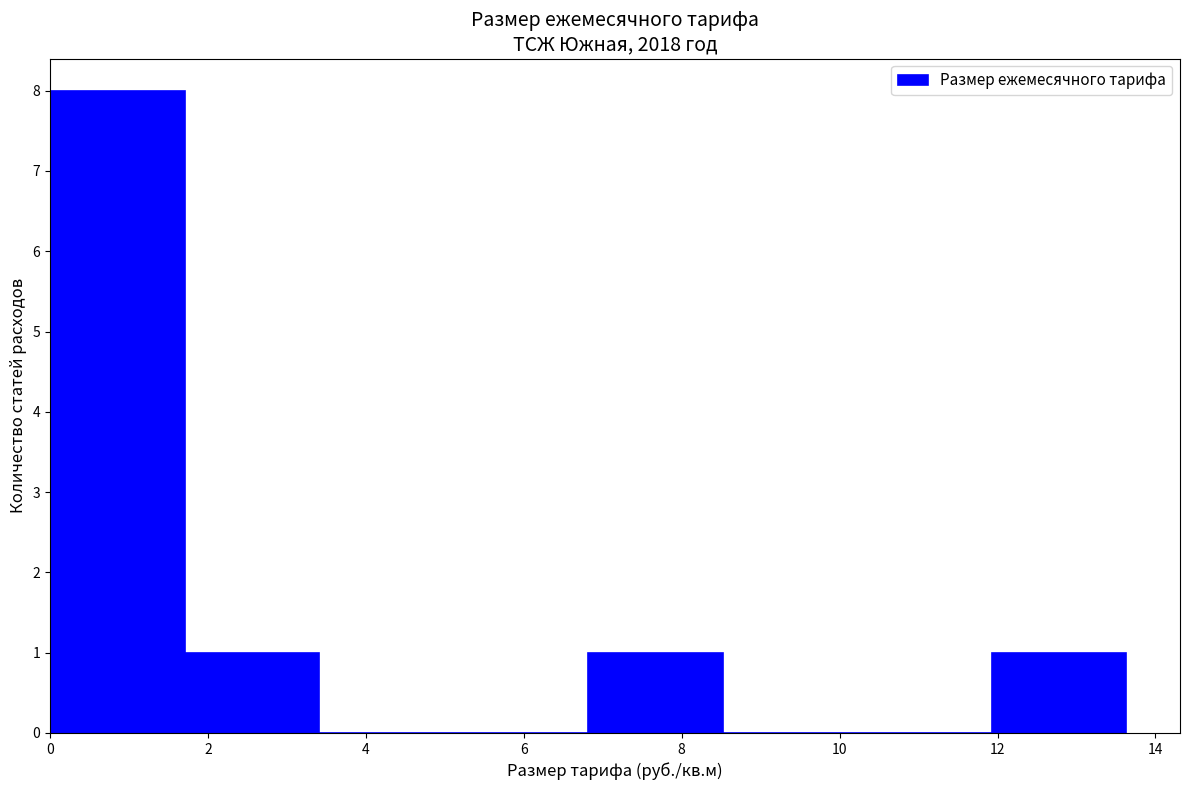

Reading left to right, list every bar in this chart as the range it spans on the x-axis followed by its height. Neither the bar edges nor the heights are printed on the chart, so give them approximately, as read against the axes.

0.0 to 1.8: 8
1.8 to 3.4: 1
3.4 to 5.2: 0
5.2 to 6.8: 0
6.8 to 8.6: 1
8.6 to 10.2: 0
10.2 to 12.0: 0
12.0 to 13.6: 1